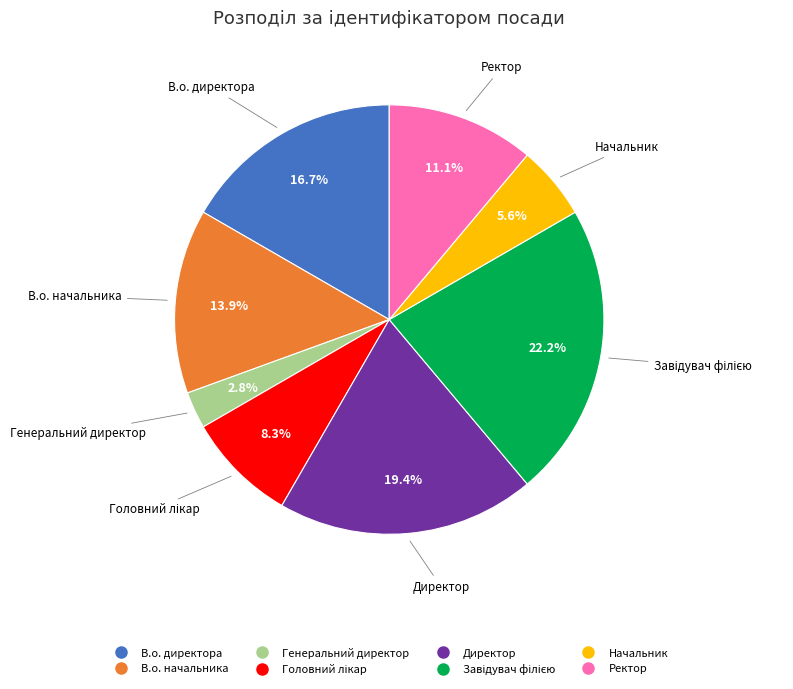

Approximately how many times larger is the value at Ректор compared to В.о. начальника?

0.8